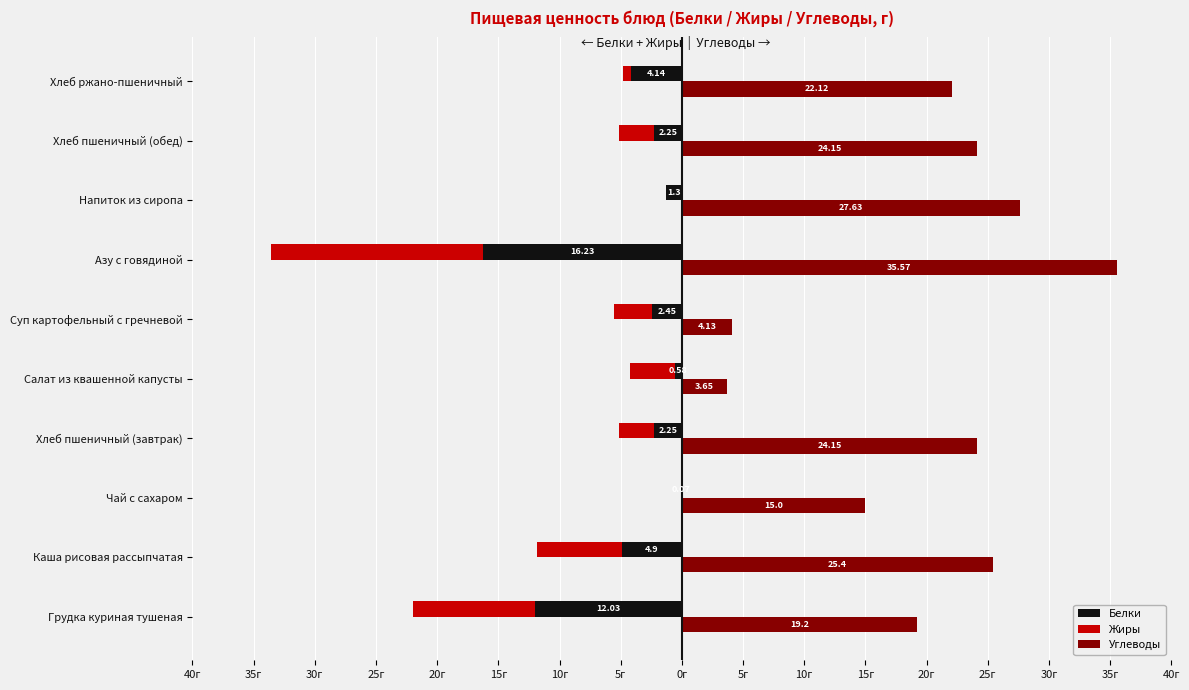

What value does the Углеводы series have at Напиток из сиропа?

27.6